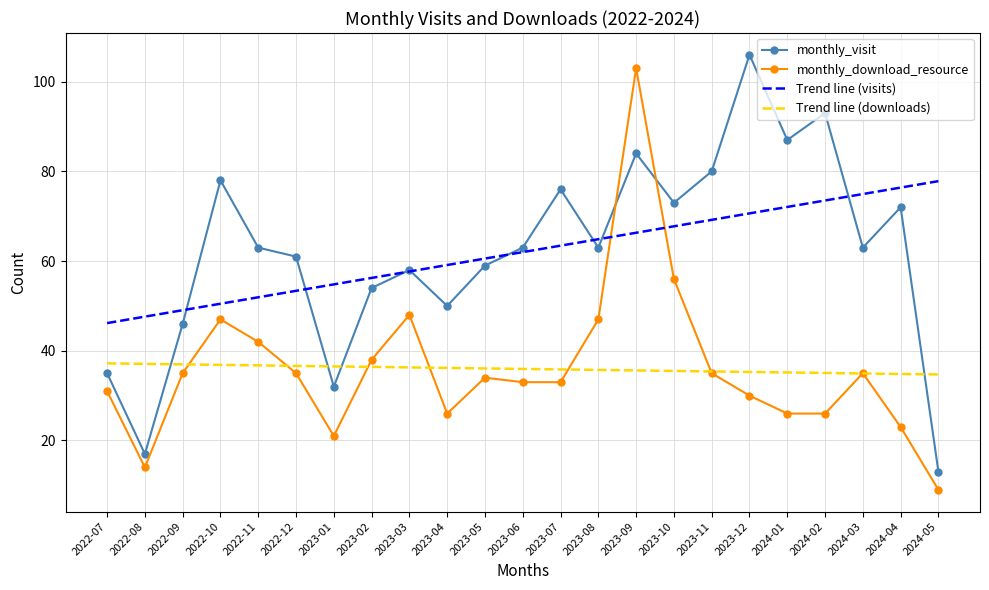

What value does the Trend line (downloads) series have at 2022-08?

37.1